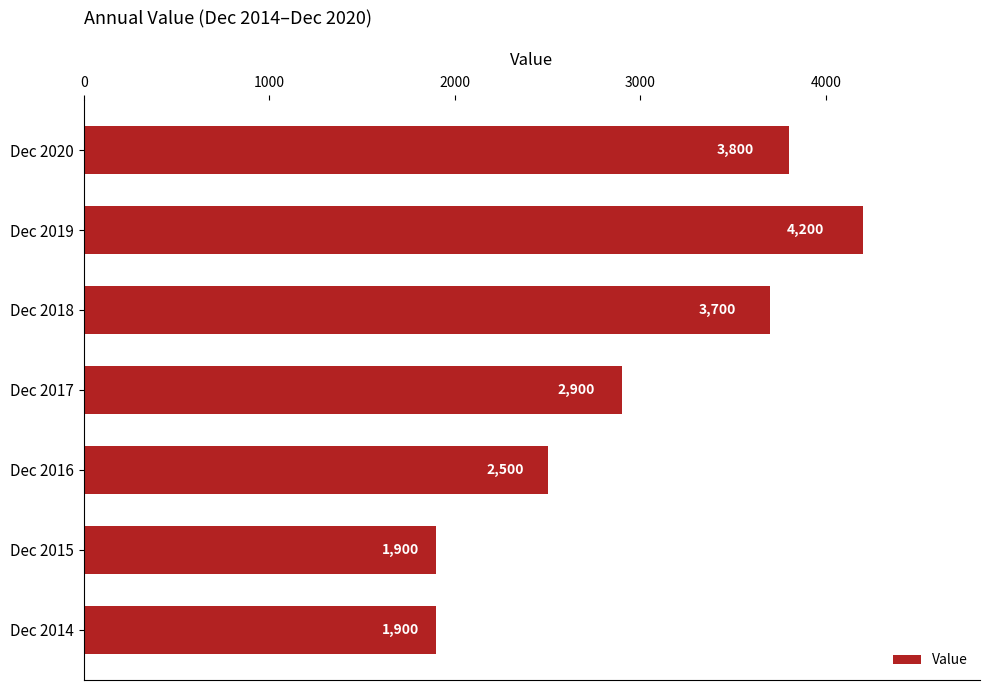

What is the sum of all values?

20900